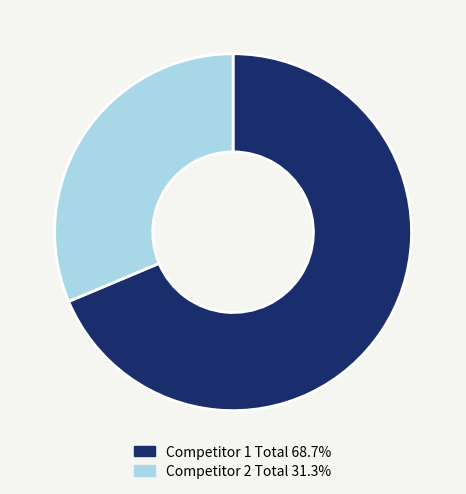

Do Competitor 2 Total 31.3% and Competitor 1 Total 68.7% together represent more than half of the pie?

Yes